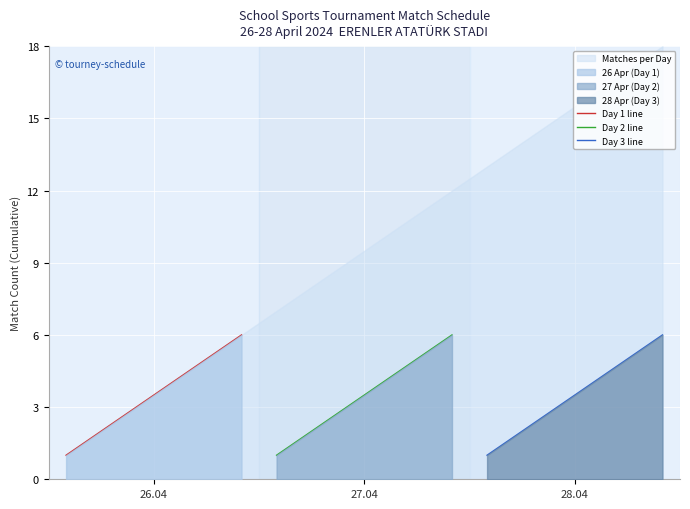

What is the maximum value shown in the chart?

6